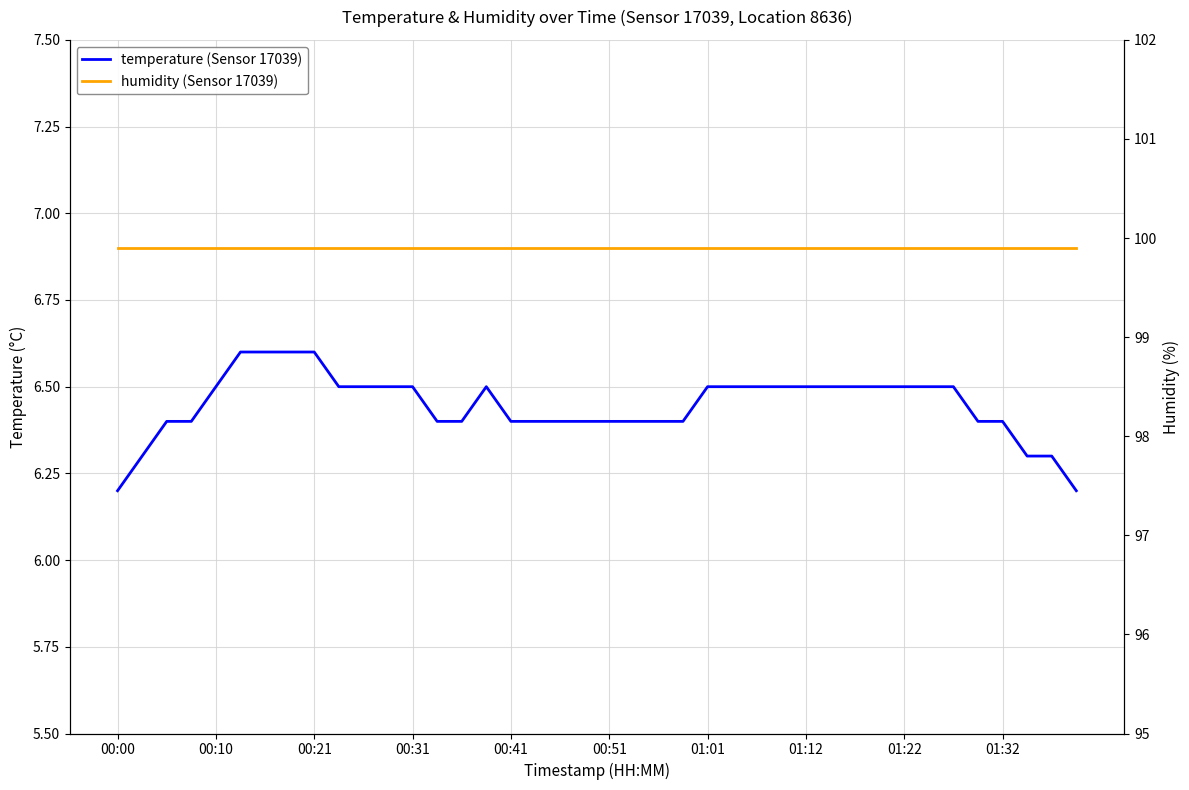

What is the lowest value of the temperature (Sensor 17039) series?

6.2